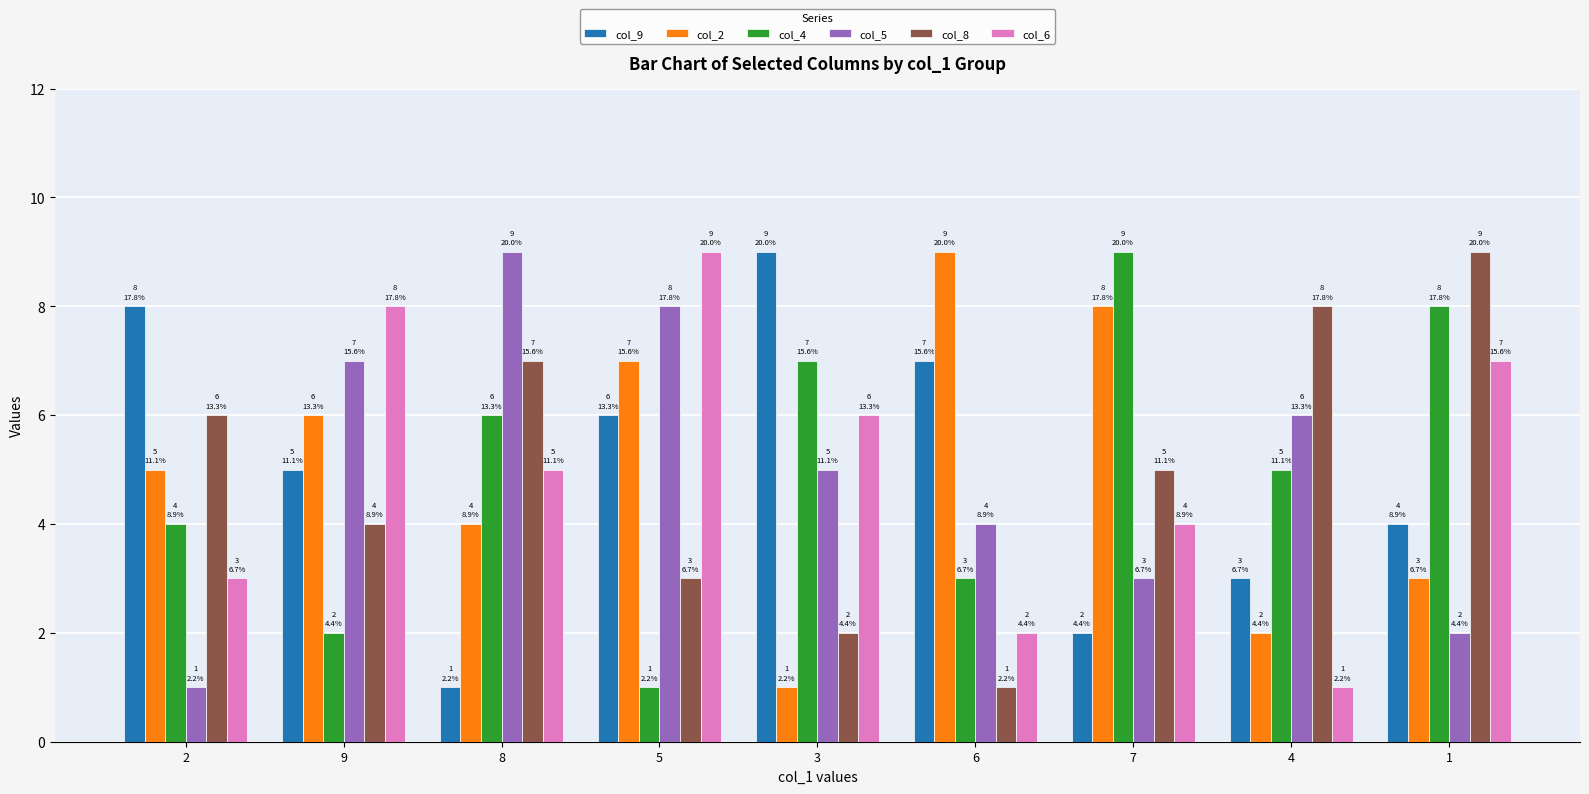

At how many categories does at least one series exceed 6?

9